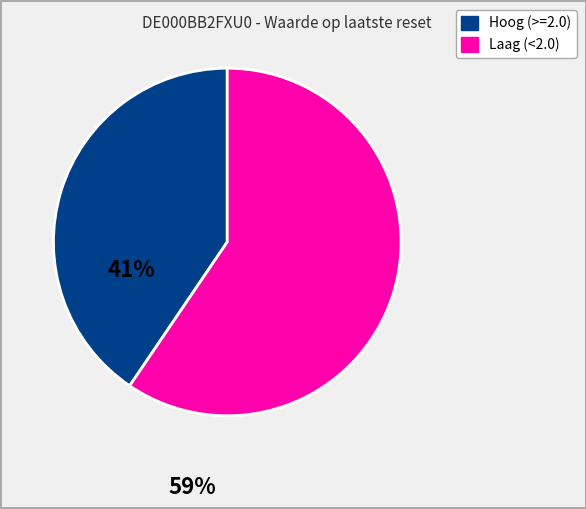

Count the number of slices in the pie.

2